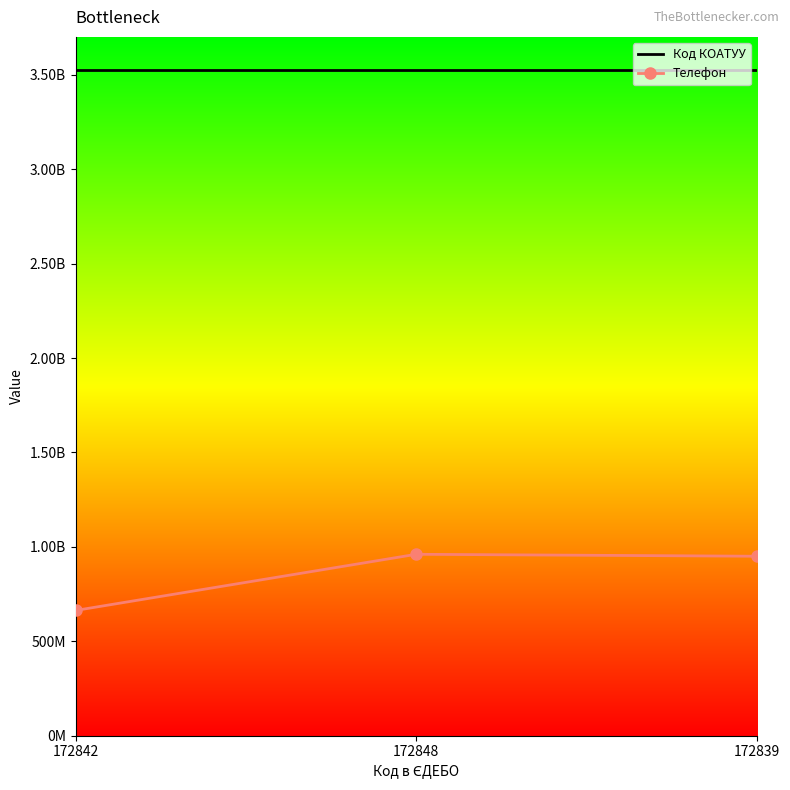

What is the average value of the Телефон series?

858187135